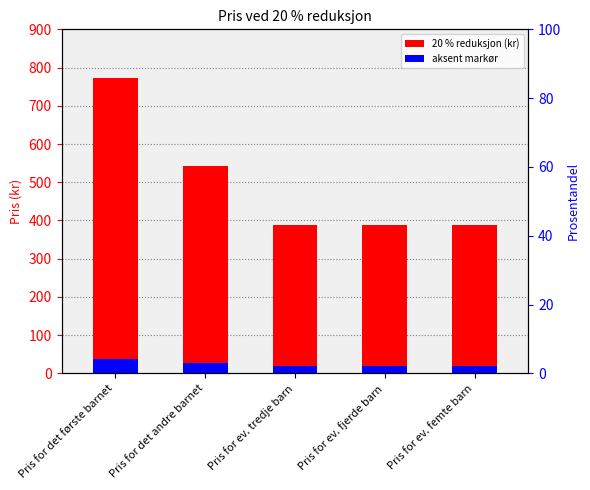

Reading left to right, what are all the values shown in this chart?

20 % reduksjon (kr): Pris for det første barnet=774.0	Pris for det andre barnet=542.0	Pris for ev. tredje barn=387.0	Pris for ev. fjerde barn=387.0	Pris for ev. femte barn=387.0
aksent markør: Pris for det første barnet=38.7	Pris for det andre barnet=27.1	Pris for ev. tredje barn=19.4	Pris for ev. fjerde barn=19.4	Pris for ev. femte barn=19.4